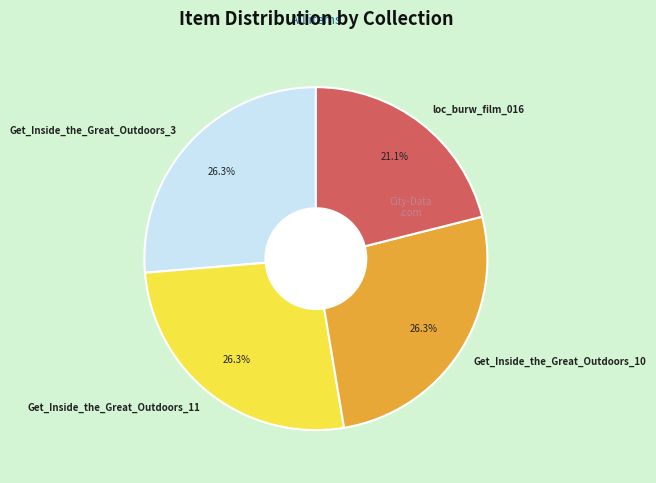

To the nearest percent, what is the combined percentage of loc_burw_film_016 and Get_Inside_the_Great_Outdoors_3?

47%